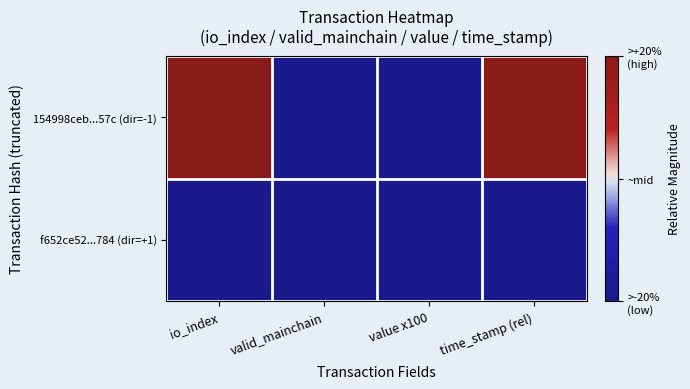

Reading left to right, extract all data points from this chart.

154998ceb...57c (dir=-1): io_index=1	valid_mainchain=-1	value x100=-1	time_stamp (rel)=1
f652ce52...784 (dir=+1): io_index=-1	valid_mainchain=-1	value x100=-1	time_stamp (rel)=-1